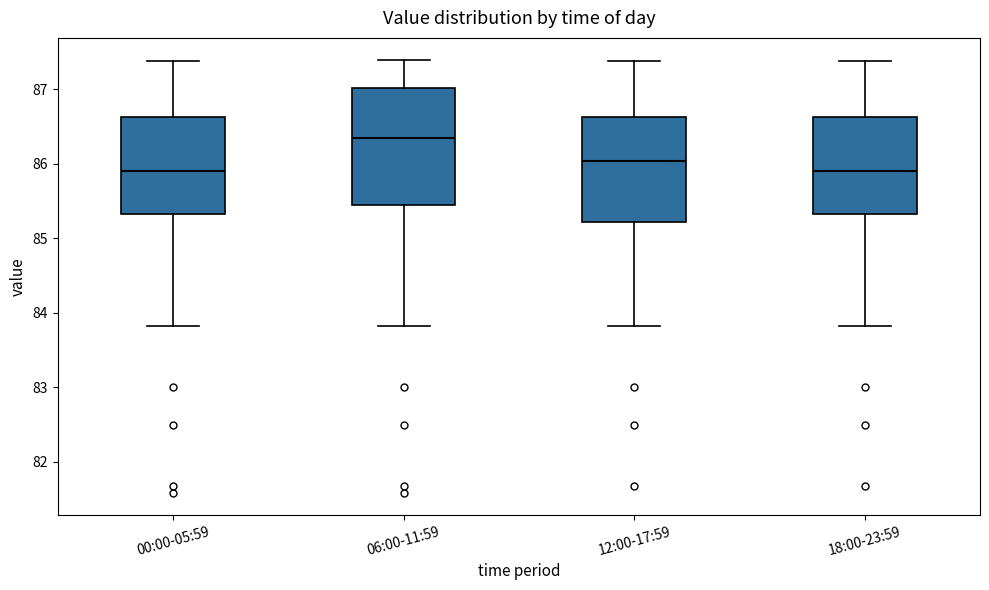

Which box has the highest median line?

06:00-11:59